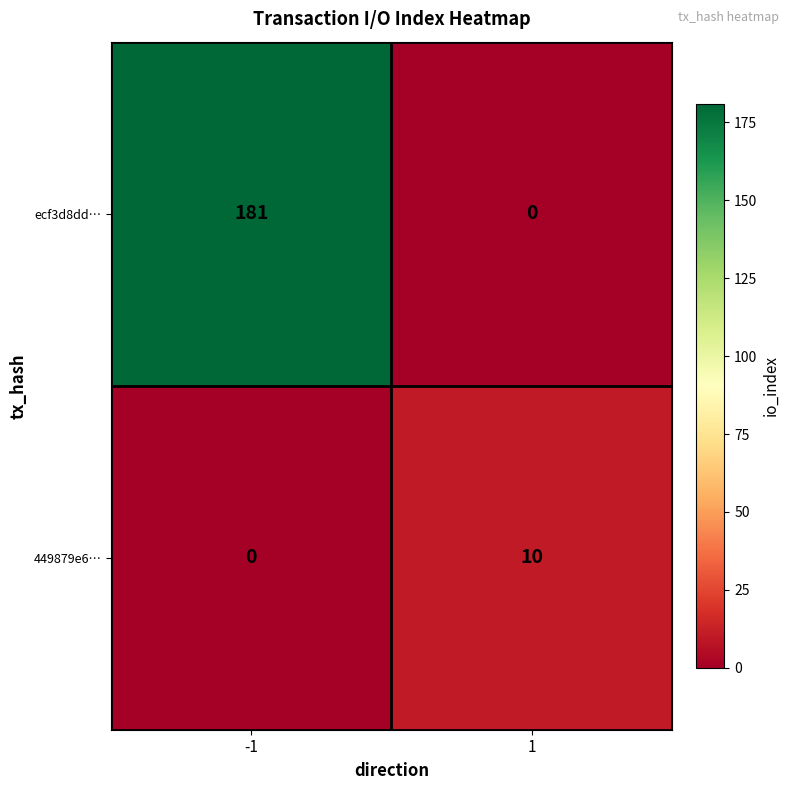

What is the maximum value shown in the chart?

181